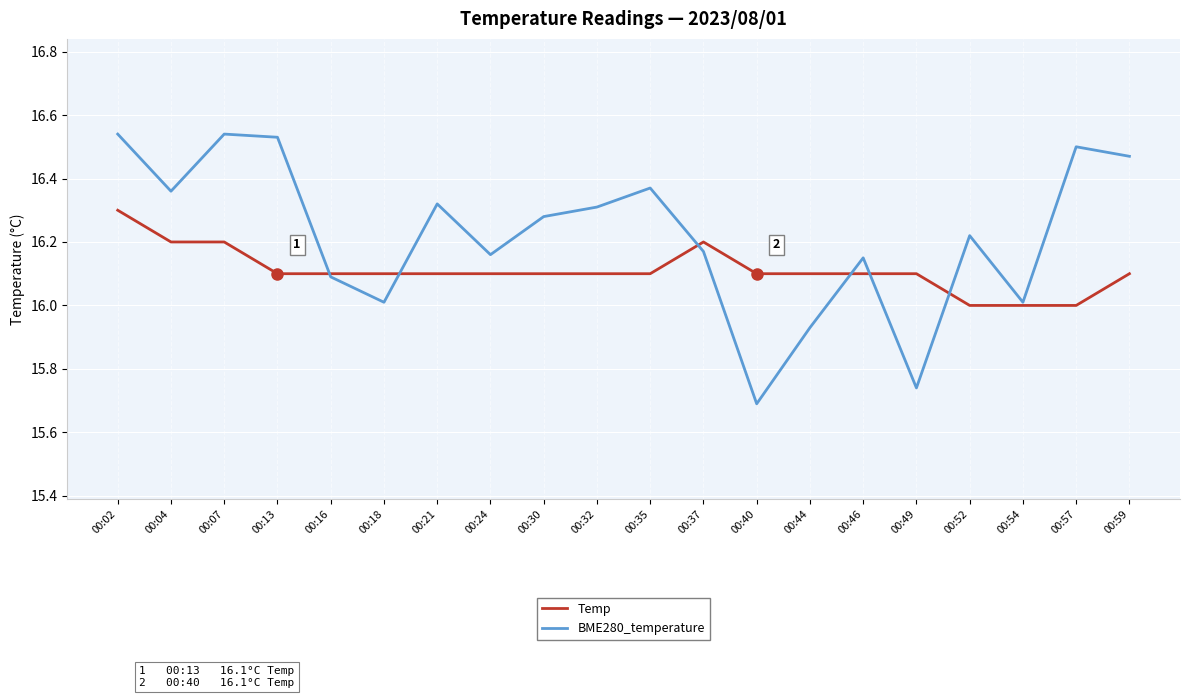

Is it true that BME280_temperature equals 26.8 at 00:18?

False